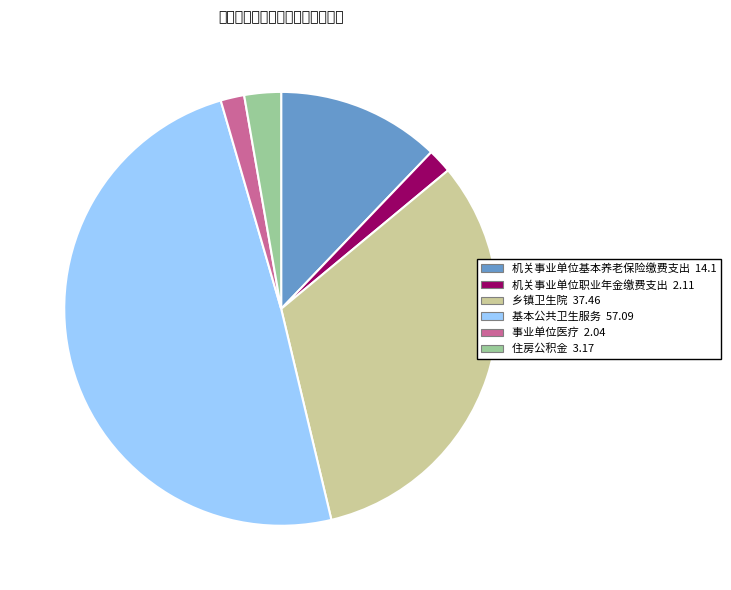

True or false: 机关事业单位职业年金缴费支出 accounts for 2% of the total.

True